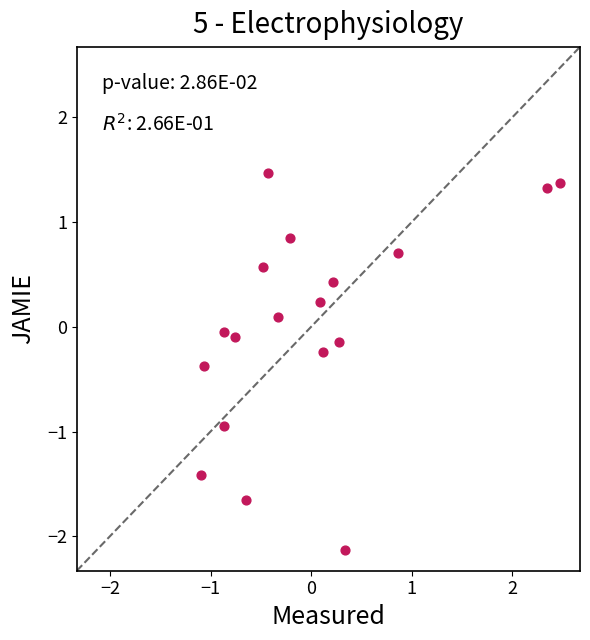

What is the range of X values (max minus min)?

3.6